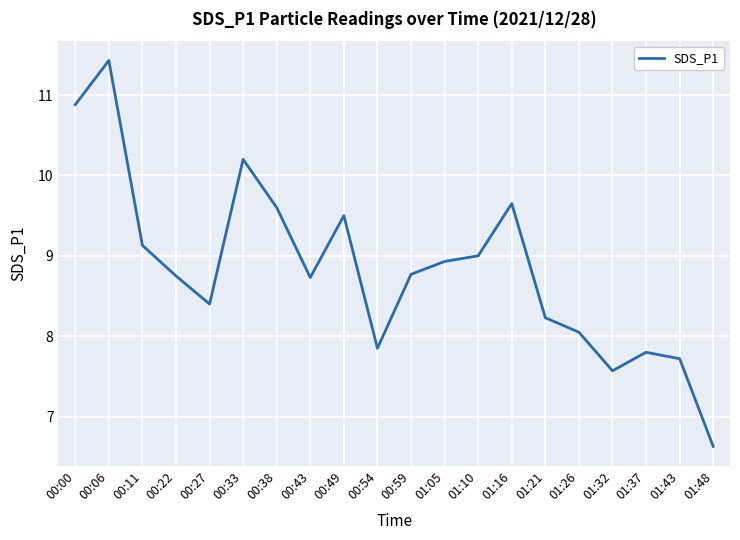

What position from the left is 01:16?

14